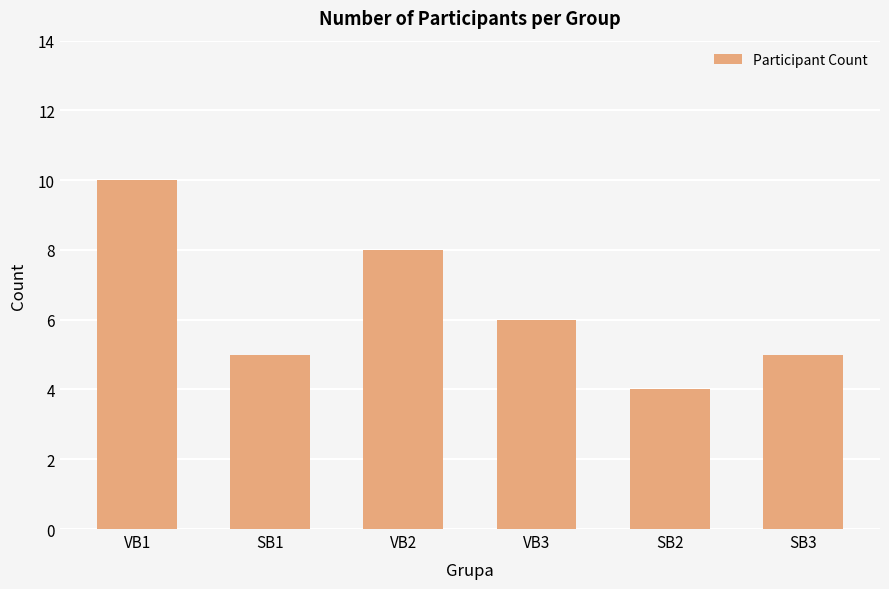

The chart shows a value of 10 at VB1. True or false?

True